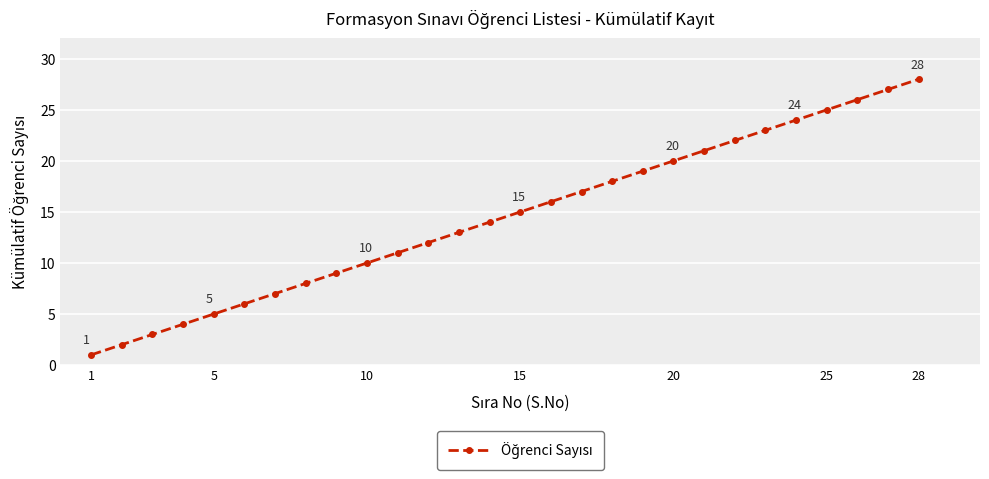

What is the difference between the second highest and second lowest values?

25